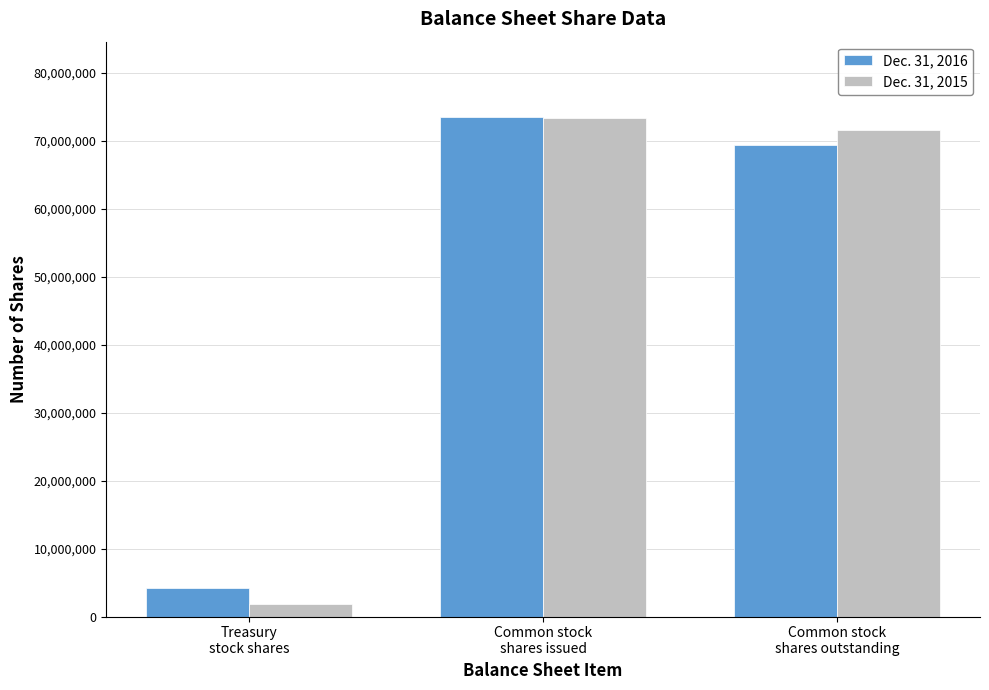

Rank the categories by Dec. 31, 2015 value from highest to lowest.

Common stock
shares issued, Common stock
shares outstanding, Treasury
stock shares